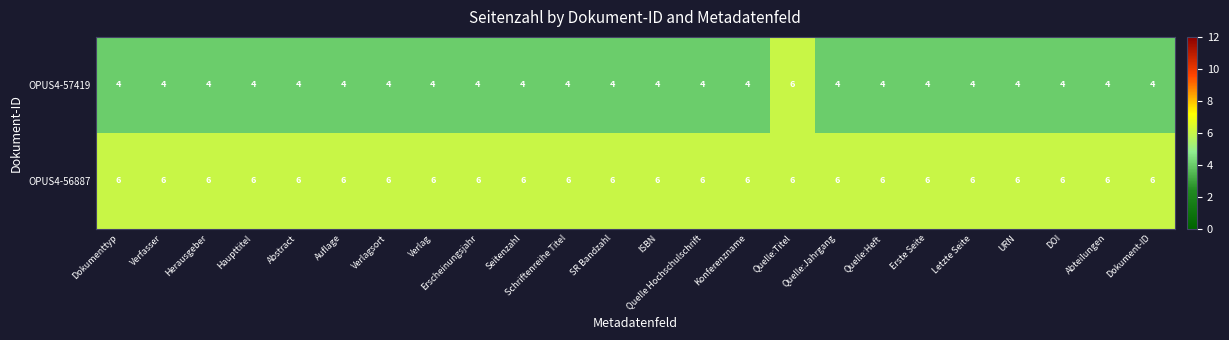

Between Haupttitel and Quelle:Titel, which series saw the biggest shift?

OPUS4-57419